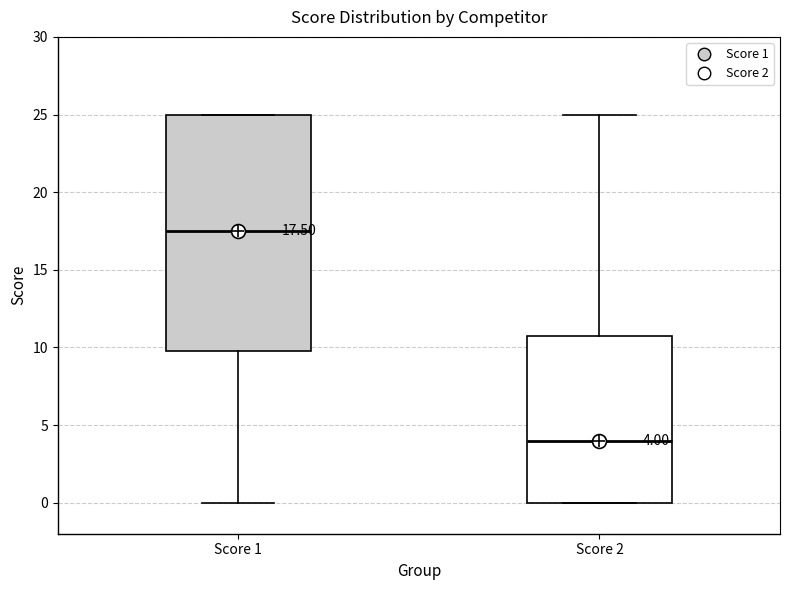

Comparing the boxes themselves (not the whiskers), which one is the tallest?

Score 1